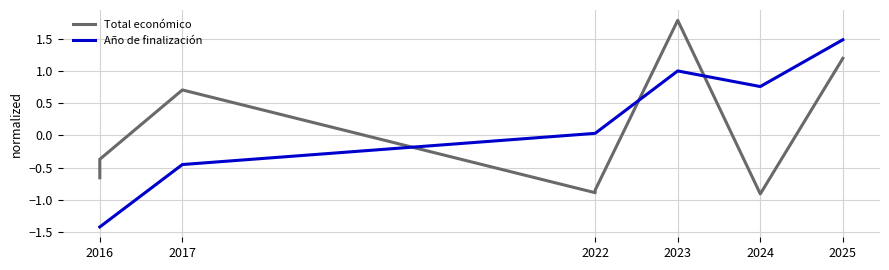

Does the chart display data point markers on the line(s)?

No